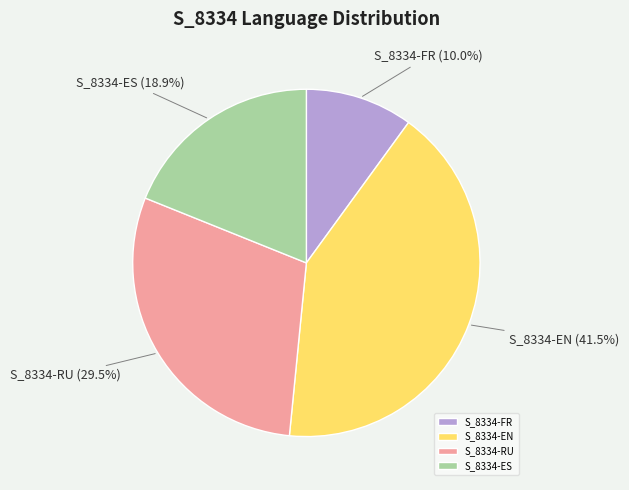

Rank the categories by value from lowest to highest.

S_8334-FR, S_8334-ES, S_8334-RU, S_8334-EN